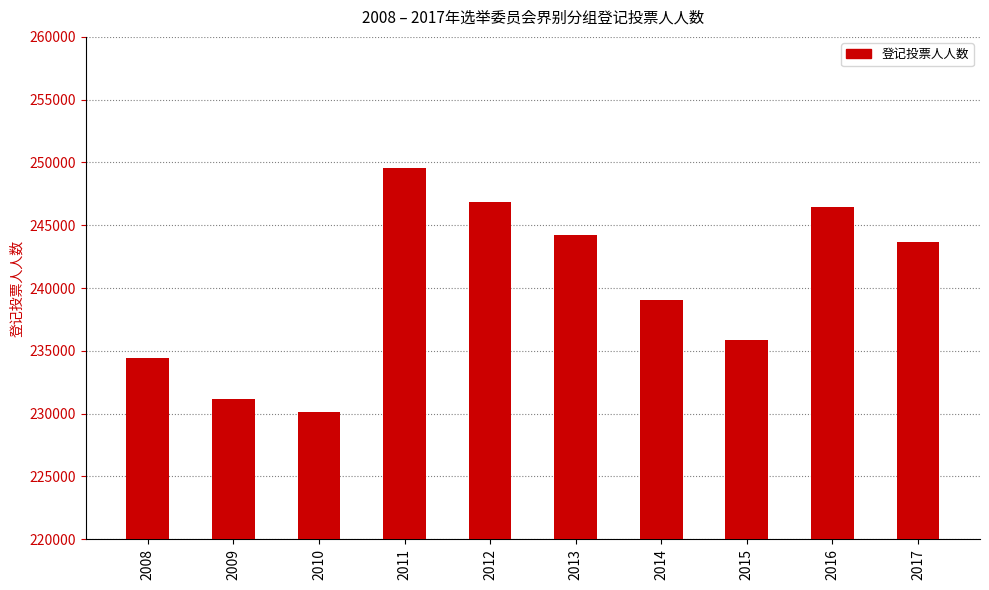

What is the sum of the values at 2015 and 2009?

466988